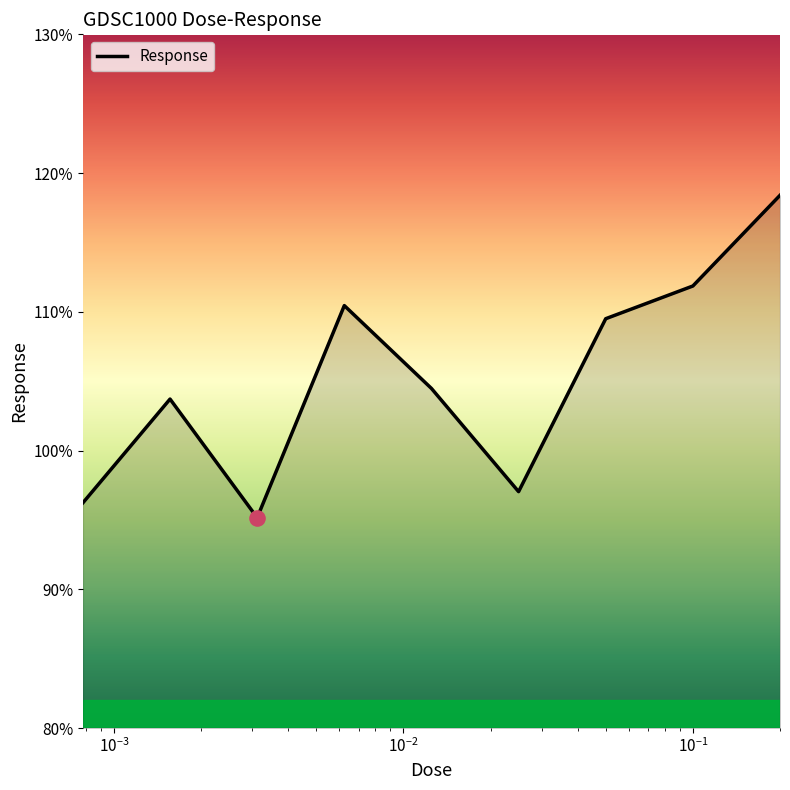

What is the greatest value displayed?

118.4